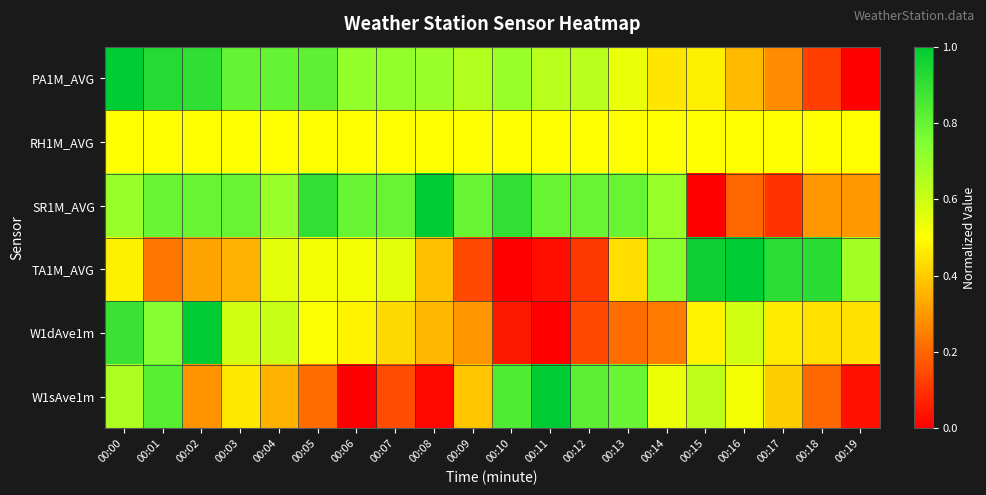

At 00:14, list the series in order from smallest to largest.

W1dAve1m, PA1M_AVG, RH1M_AVG, W1sAve1m, SR1M_AVG, TA1M_AVG